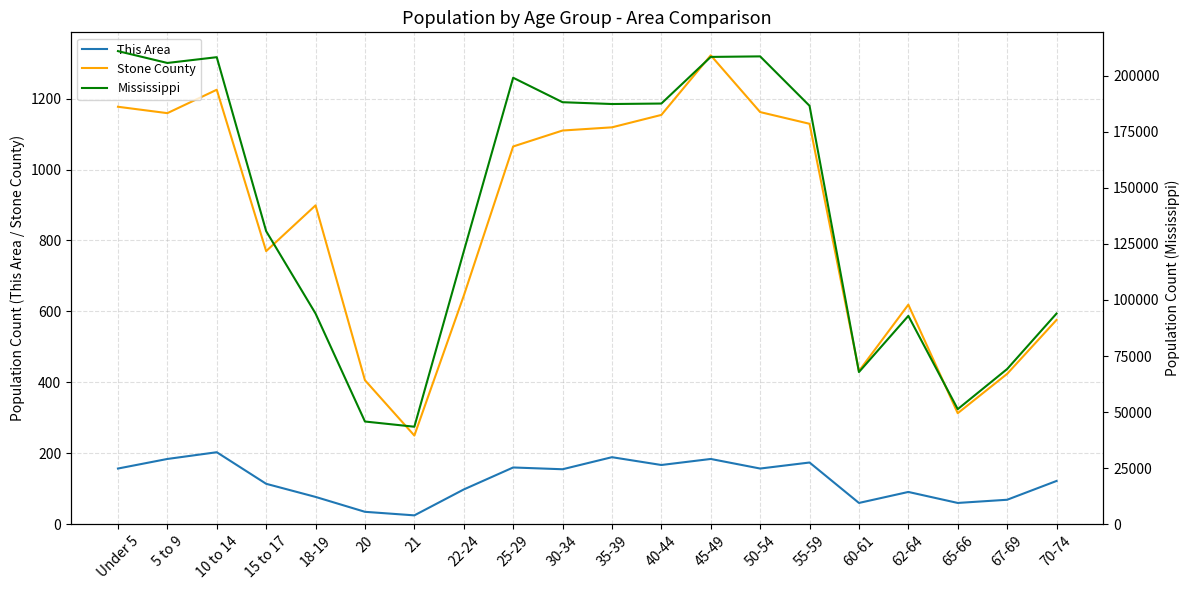

How many lines are shown in the chart?

3